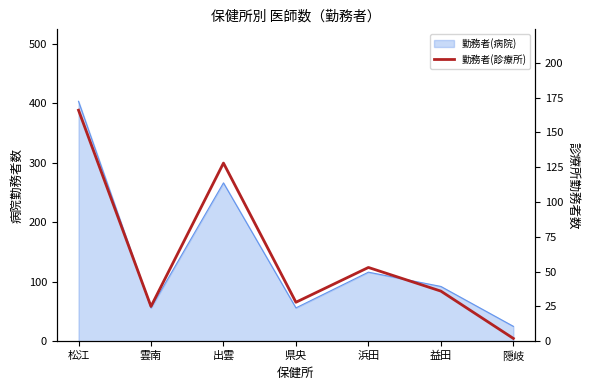

How many points are lower than both their immediate neighbors (excluding endpoints)?

2